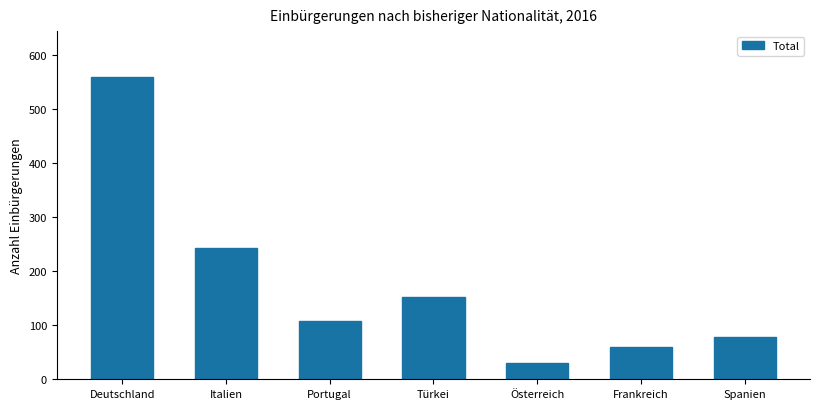

What is the sum of all values?

1229